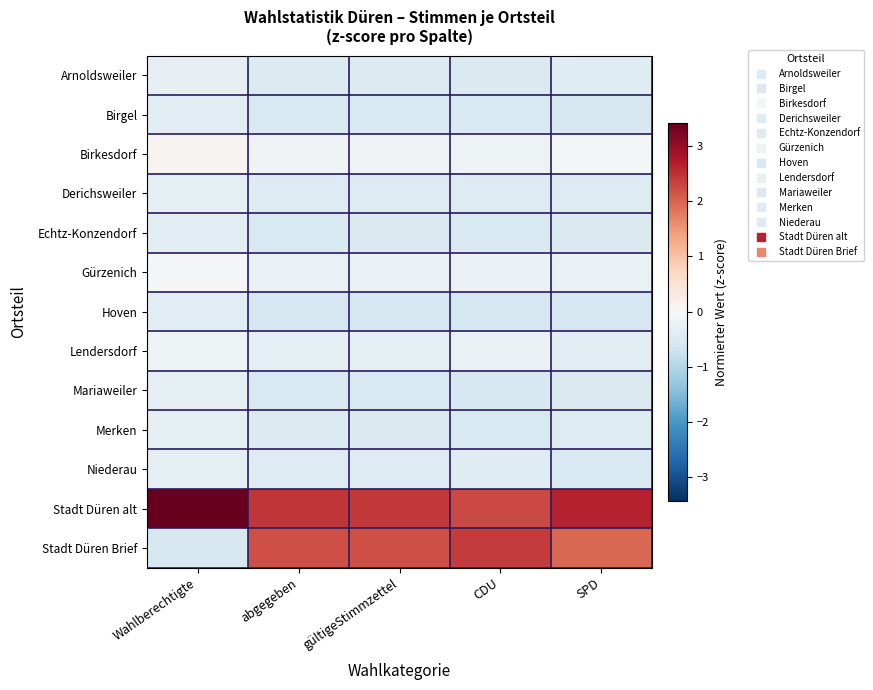

Reading right to left, list all the values displayed in this chart.

Arnoldsweiler: SPD=-0.4	CDU=-0.5	gültigeStimmzettel=-0.5	abgegeben=-0.5	Wahlberechtigte=-0.3
Birgel: SPD=-0.5	CDU=-0.5	gültigeStimmzettel=-0.5	abgegeben=-0.5	Wahlberechtigte=-0.4
Birkesdorf: SPD=-0.0	CDU=-0.2	gültigeStimmzettel=-0.1	abgegeben=-0.1	Wahlberechtigte=0.1
Derichsweiler: SPD=-0.4	CDU=-0.4	gültigeStimmzettel=-0.4	abgegeben=-0.5	Wahlberechtigte=-0.3
Echtz-Konzendorf: SPD=-0.5	CDU=-0.5	gültigeStimmzettel=-0.5	abgegeben=-0.5	Wahlberechtigte=-0.4
Gürzenich: SPD=-0.2	CDU=-0.2	gültigeStimmzettel=-0.2	abgegeben=-0.2	Wahlberechtigte=-0.1
Hoven: SPD=-0.6	CDU=-0.6	gültigeStimmzettel=-0.6	abgegeben=-0.6	Wahlberechtigte=-0.4
Lendersdorf: SPD=-0.4	CDU=-0.2	gültigeStimmzettel=-0.3	abgegeben=-0.3	Wahlberechtigte=-0.2
Mariaweiler: SPD=-0.5	CDU=-0.5	gültigeStimmzettel=-0.5	abgegeben=-0.5	Wahlberechtigte=-0.3
Merken: SPD=-0.4	CDU=-0.5	gültigeStimmzettel=-0.5	abgegeben=-0.5	Wahlberechtigte=-0.3
Niederau: SPD=-0.5	CDU=-0.4	gültigeStimmzettel=-0.5	abgegeben=-0.5	Wahlberechtigte=-0.3
Stadt Düren alt: SPD=2.6	CDU=2.3	gültigeStimmzettel=2.4	abgegeben=2.4	Wahlberechtigte=3.4
Stadt Düren Brief: SPD=2.0	CDU=2.4	gültigeStimmzettel=2.2	abgegeben=2.2	Wahlberechtigte=-0.6